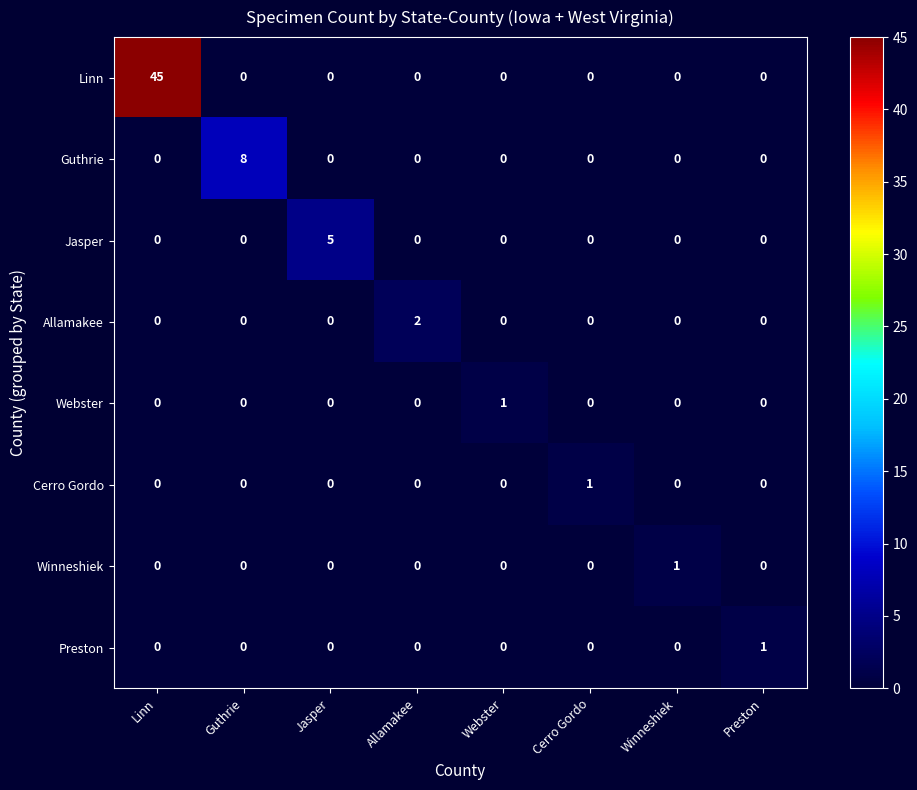

Between Linn and Preston, which series saw the biggest shift?

Linn